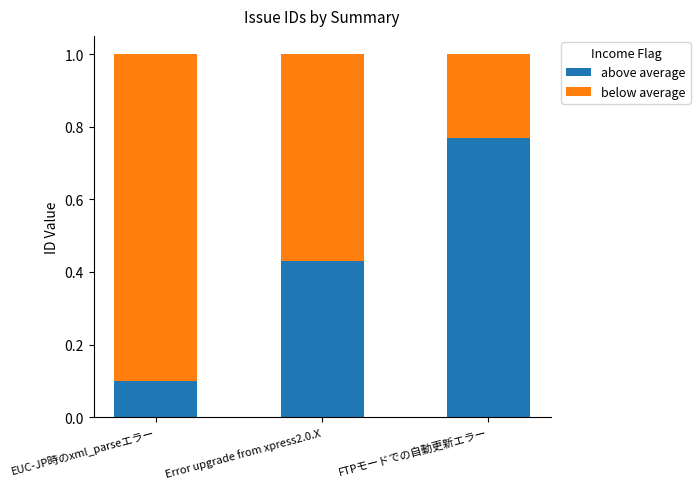

Does the chart contain stacked bars?

Yes